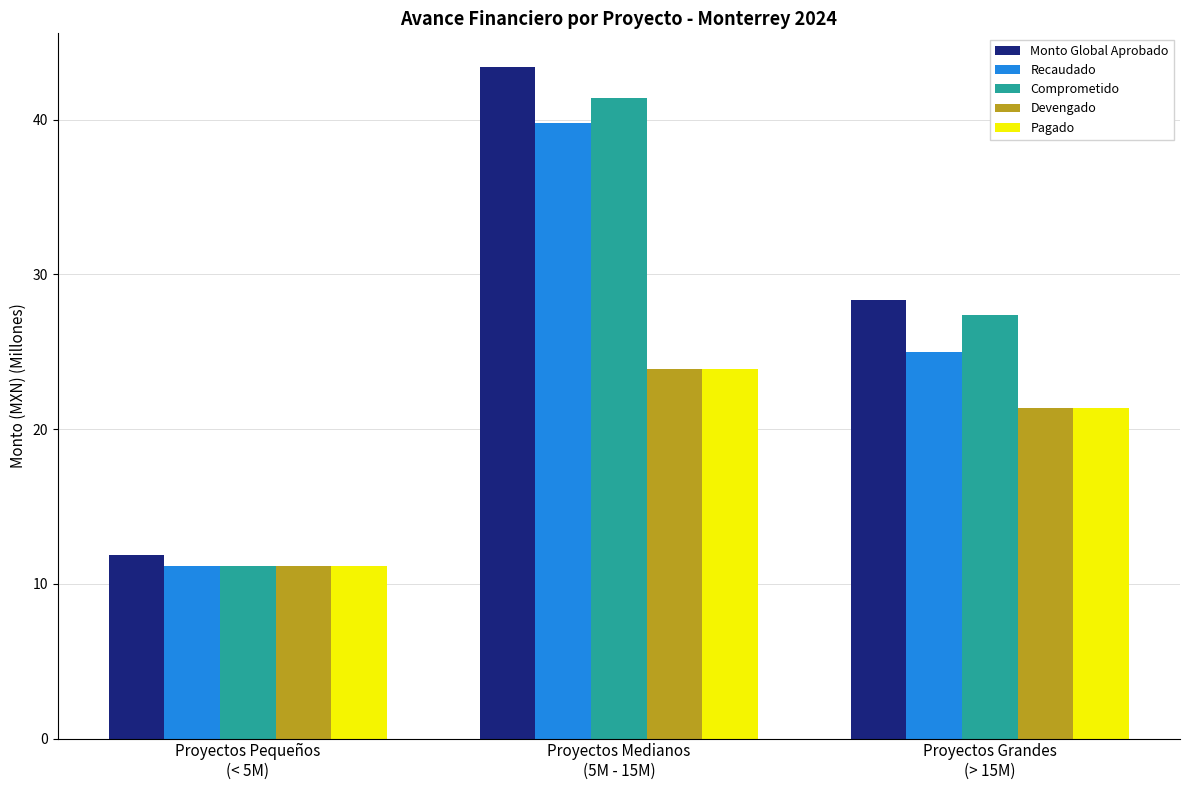

The Pagado series shows 12.3 at Proyectos Grandes
(> 15M). True or false?

False